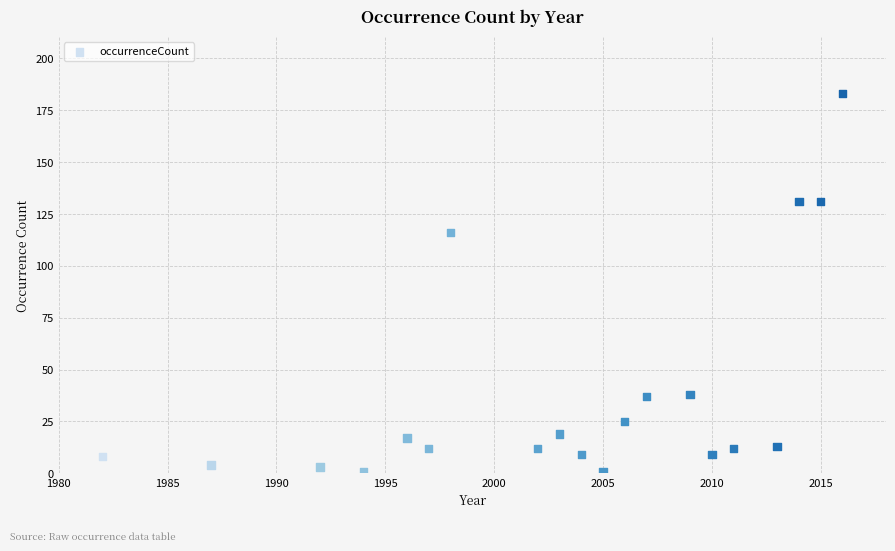

What Y value in the scatter plot is closest to 92?

116